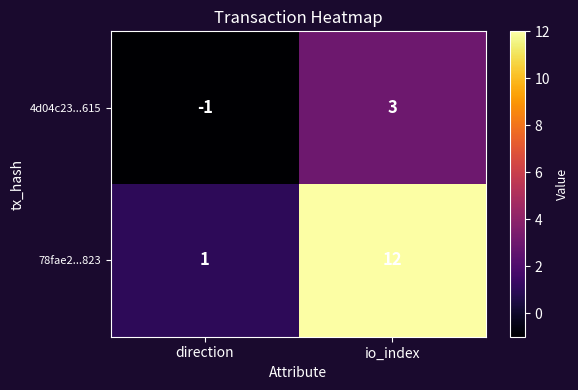

At which category is the sum across all series the highest?

io_index